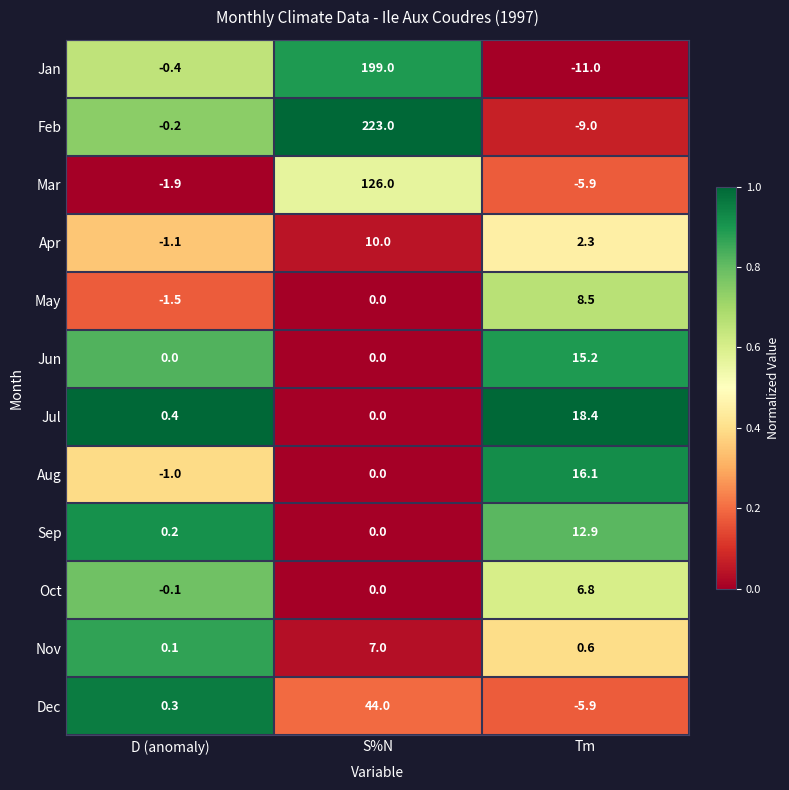

What is the difference between the maximum and minimum values in the Aug series?

17.1